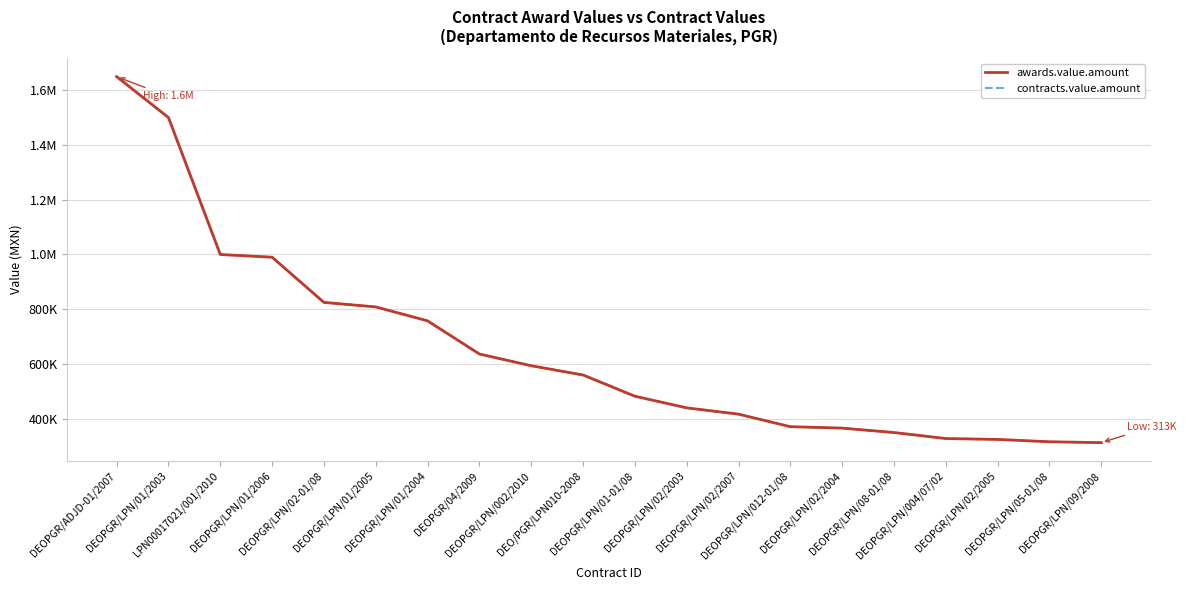

Is the value of contracts.value.amount at DEOPGR/LPN/01/2005 greater than the value of awards.value.amount at DEOPGR/LPN/09/2008?

Yes